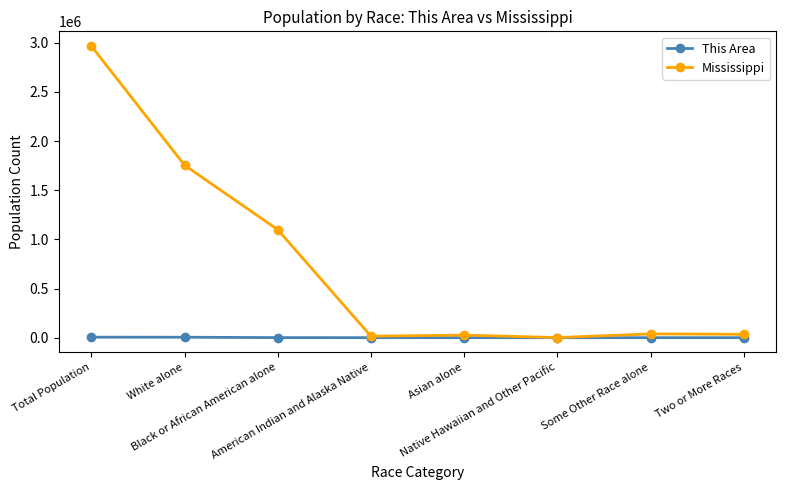

How many data points in This Area are less than 42?

4